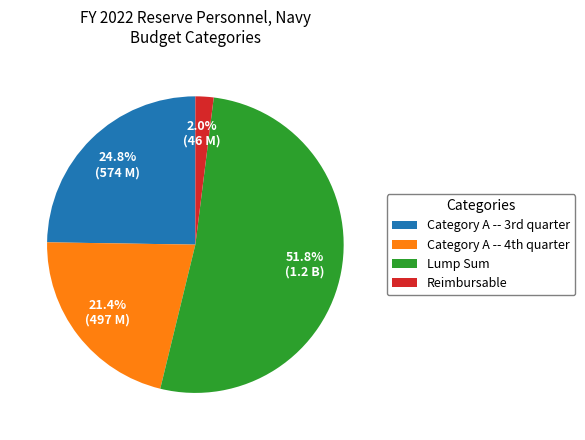

Is Lump Sum the majority of the pie?

Yes